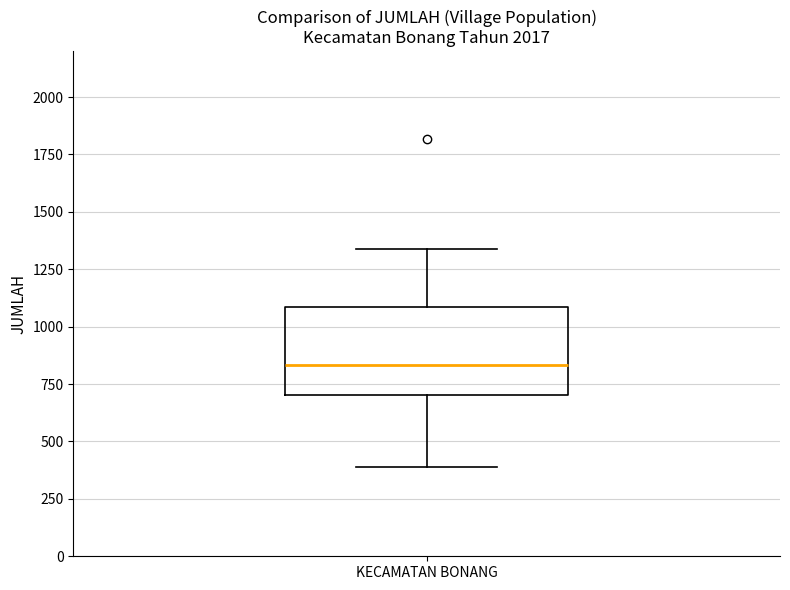

Where is the lower edge of the box for KECAMATAN BONANG on the y-axis? The values are not printed on the chart, so give them approximately, as read against the axis.

700